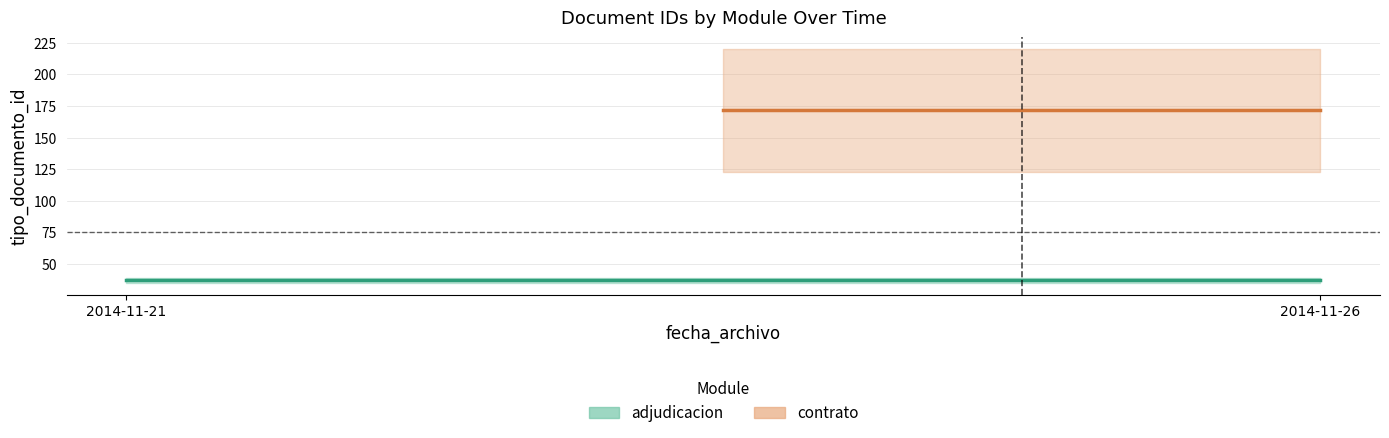

List the series in order of their peak value, highest first.

contrato, adjudicacion